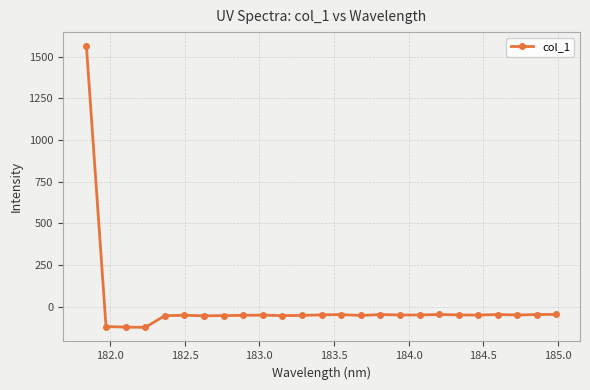

What is the smallest value displayed?

-125.2